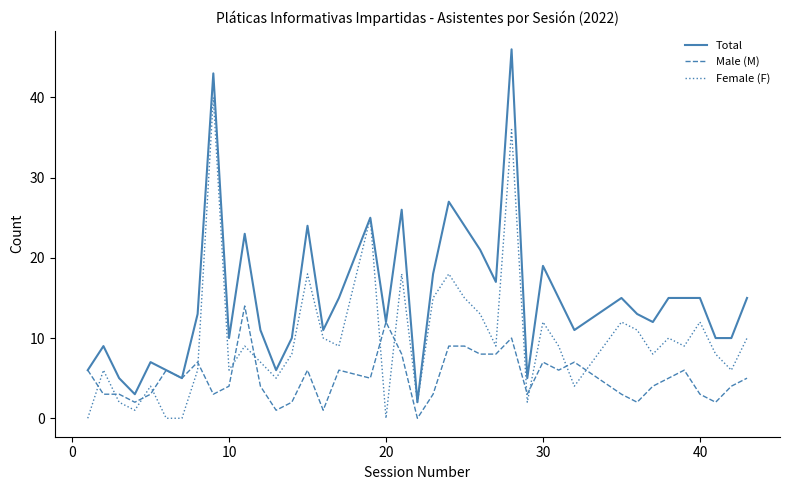

True or false: Female (F) has more than 2 interior local peaks.

True